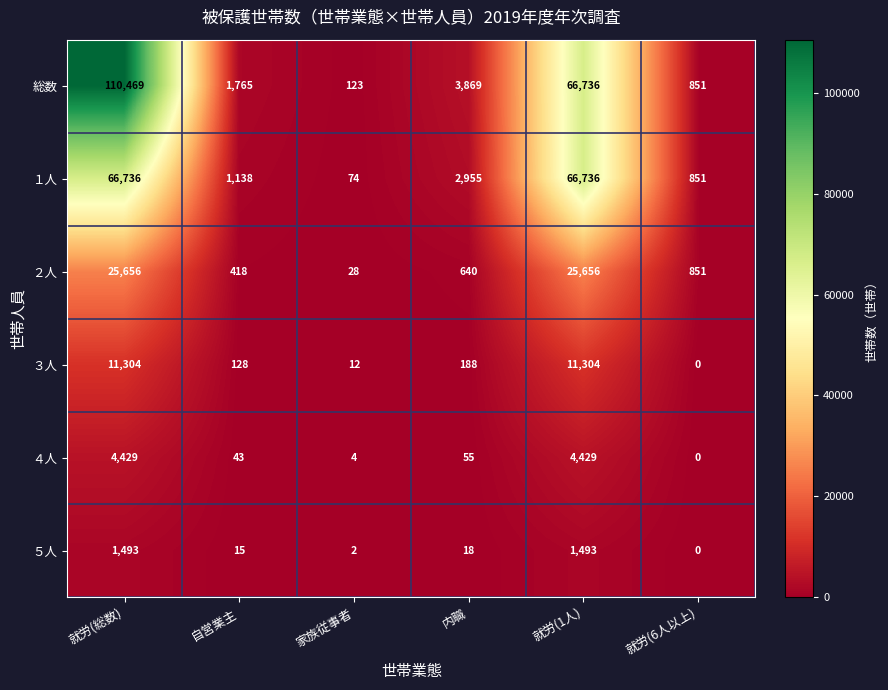

Which series changed the most between 自営業主 and 家族従事者?

総数